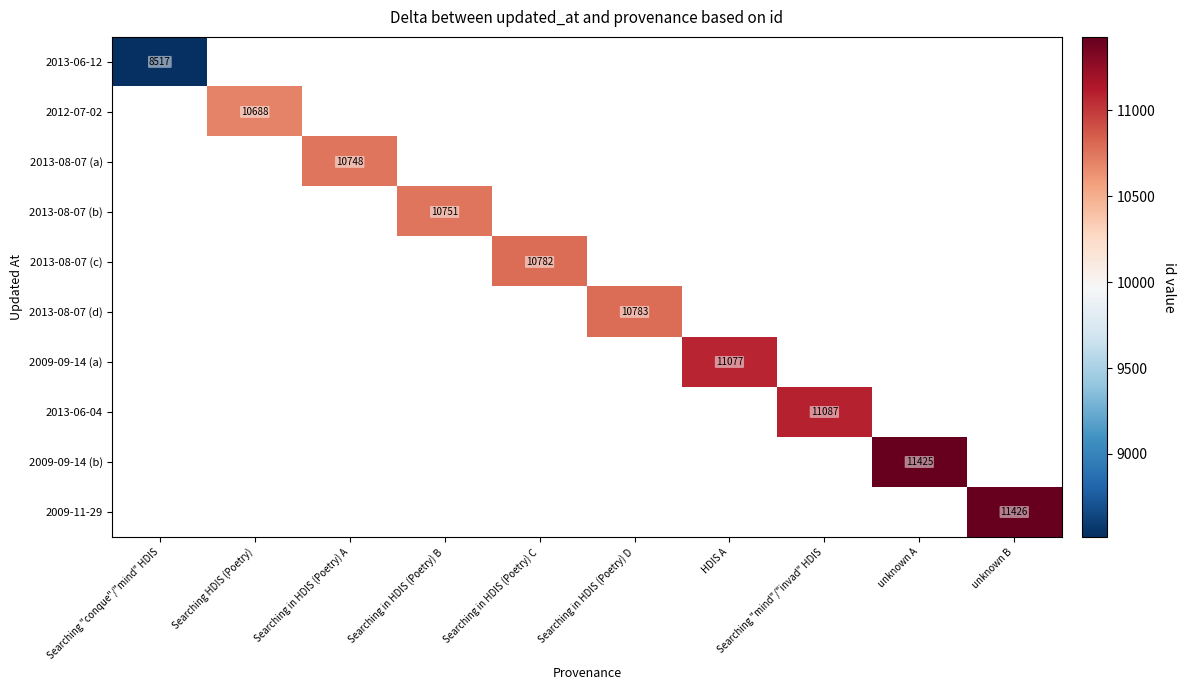

What is the minimum value shown in the chart?

8517.0